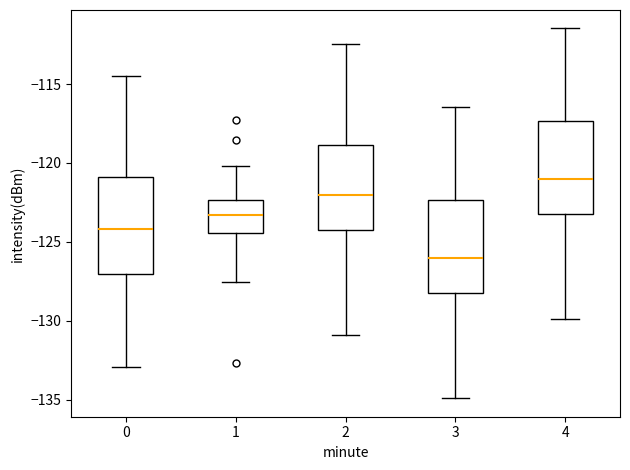

Reading left to right, transcribe this box plot: for each box, give where its median line is, the range the box spans, and where its two whiskers end, as read against the y-axis. The values are not printed on the chart, so give them approximately, as read against the axis.

0: median -124.0, box -127.0 to -121.0, whiskers -133.0 to -114.5
1: median -123.5, box -124.5 to -122.5, whiskers -127.5 to -120.0
2: median -122.0, box -124.0 to -119.0, whiskers -131.0 to -112.5
3: median -126.0, box -128.0 to -122.5, whiskers -135.0 to -116.5
4: median -121.0, box -123.0 to -117.5, whiskers -130.0 to -111.5